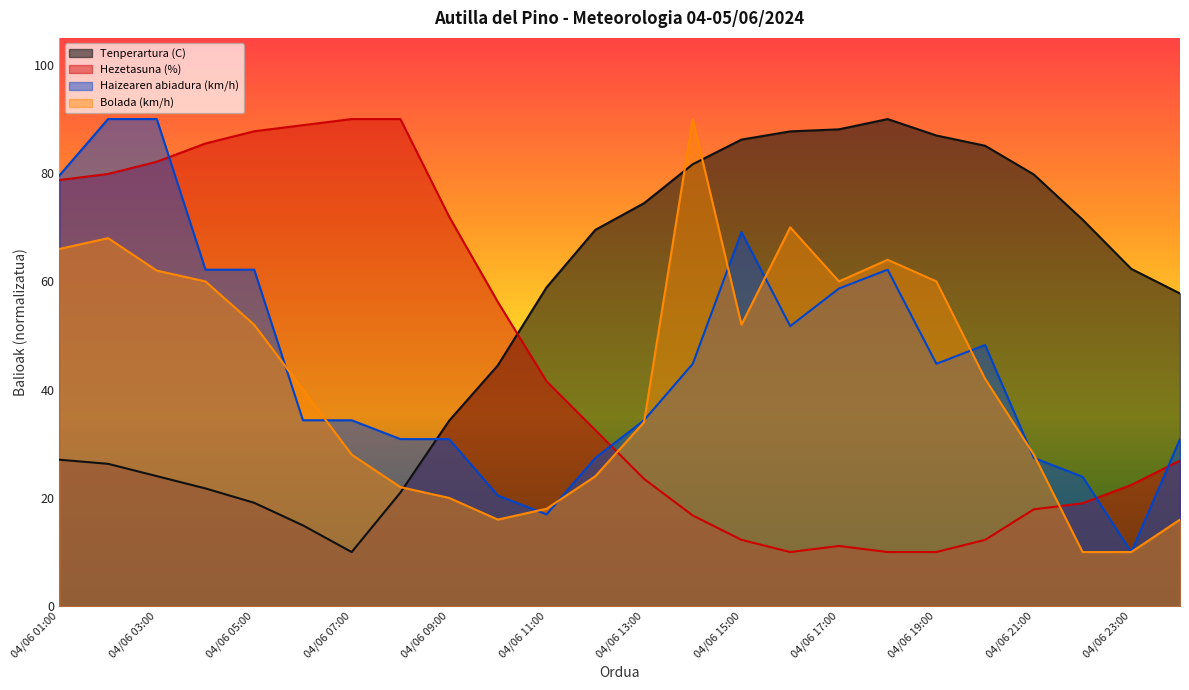

Which series ends up on top after the final intersection of Bolada (km/h) and Hezetasuna (%)?

Hezetasuna (%)